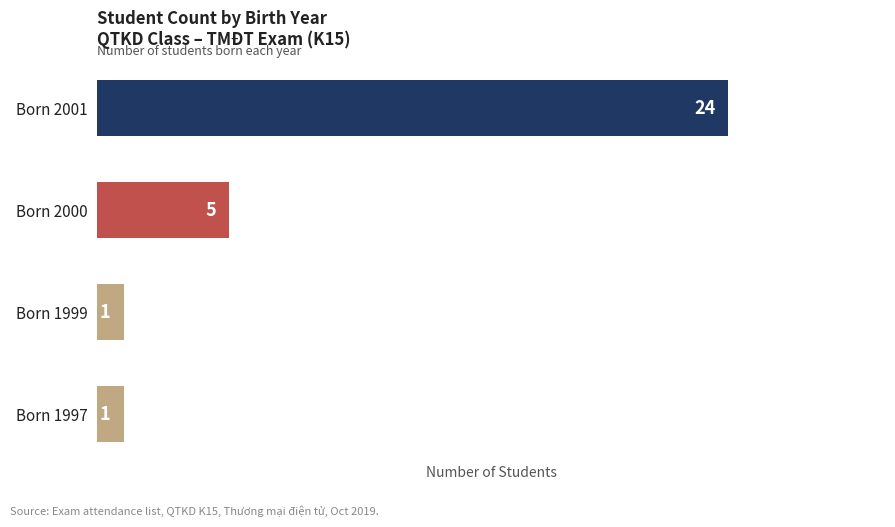

What is the ratio of the value at Born 1997 to the value at Born 1999?

1.0